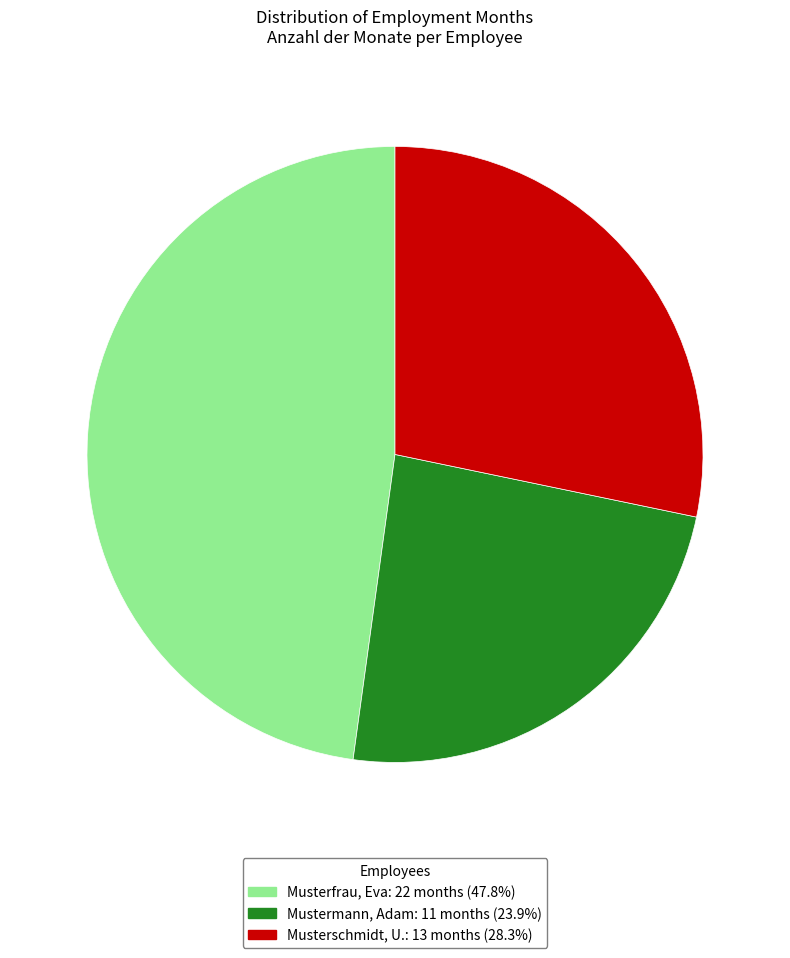

How many segments does this pie chart have?

3